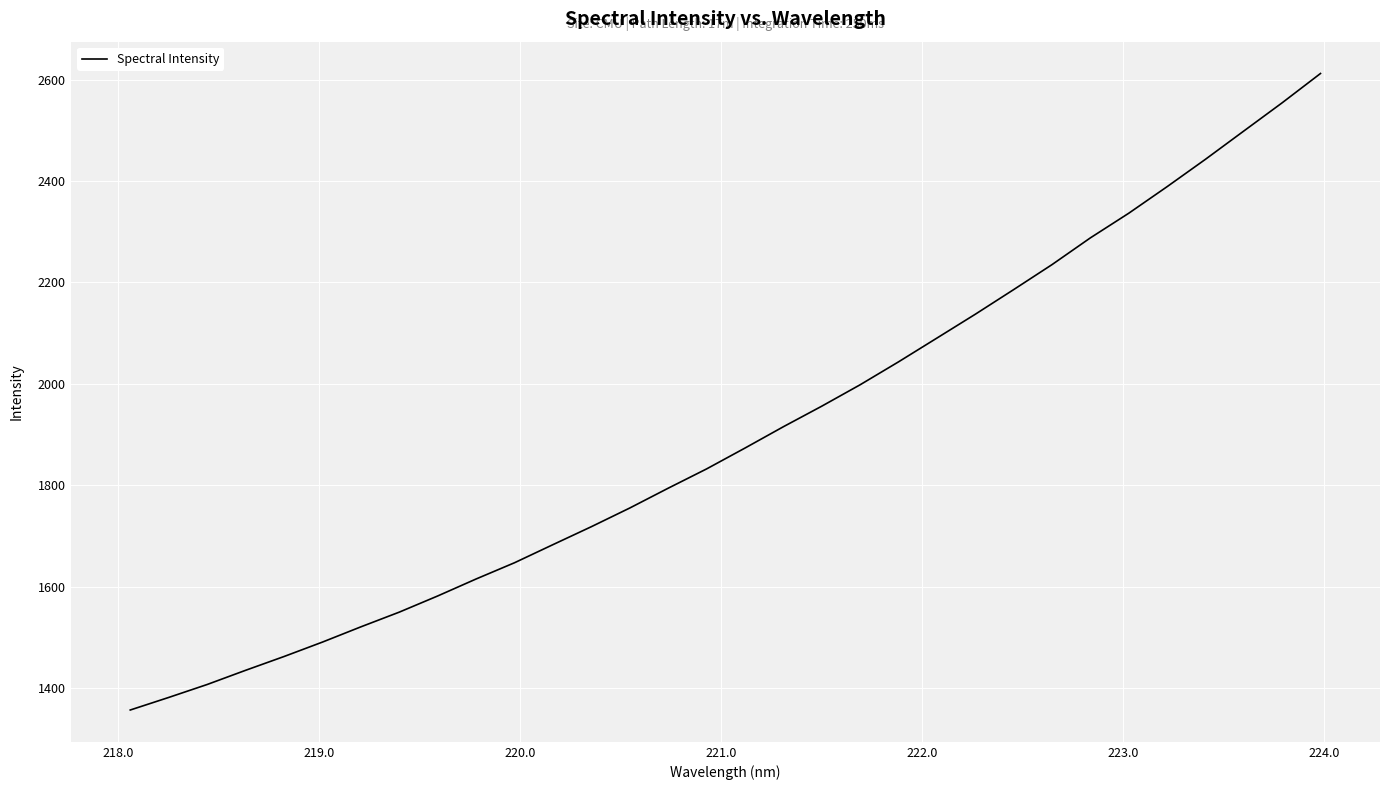

What is the difference between the maximum and minimum values?

1255.8